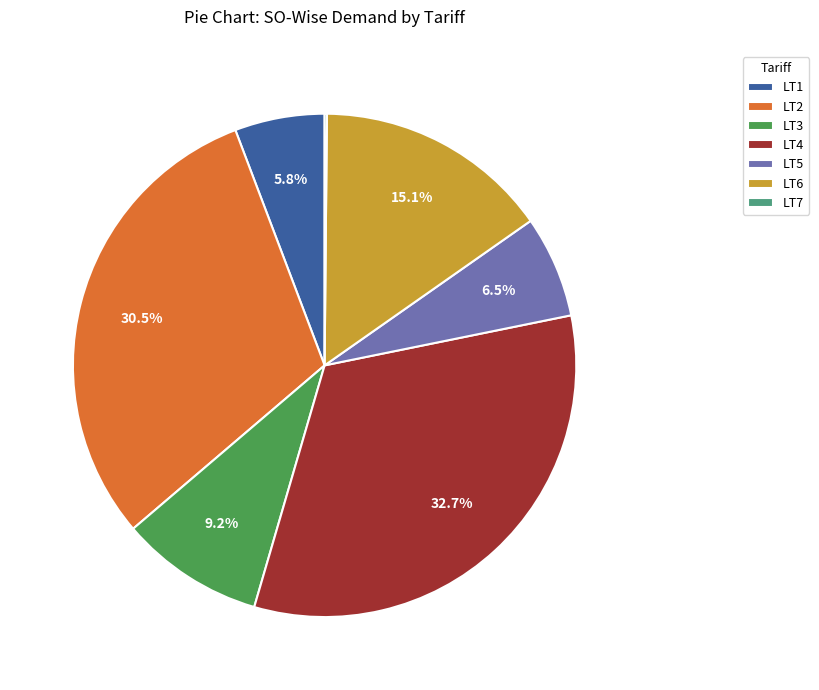

Which slice is the largest?

LT4